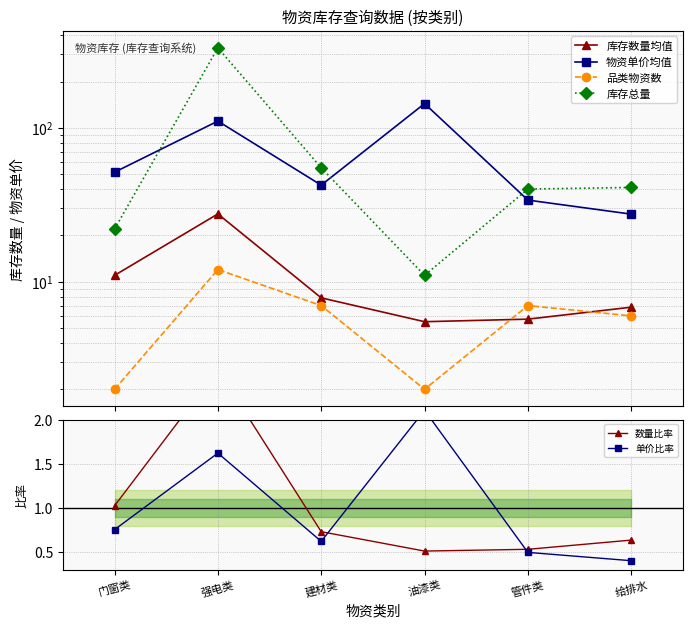

At which label does 品类物资数 first exceed 7?

强电类